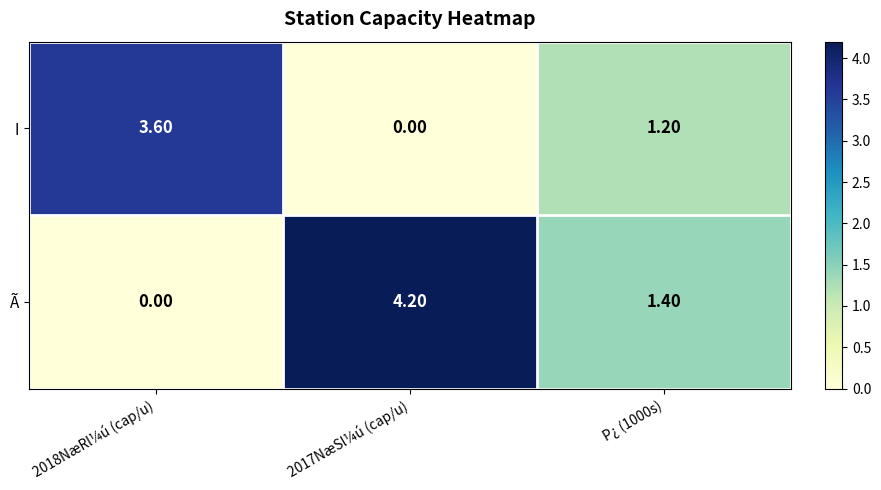

What is the total value across all series at 2018NæRl¼ú (cap/u)?

3.6